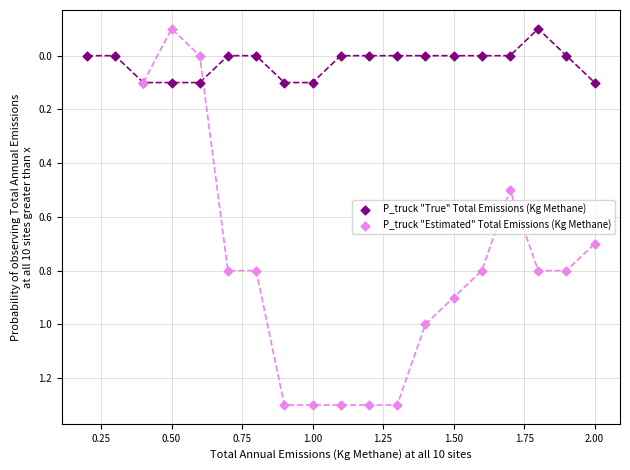

Which series reaches the maximum Y coordinate?

P_truck "Estimated" Total Emissions (Kg Methane)